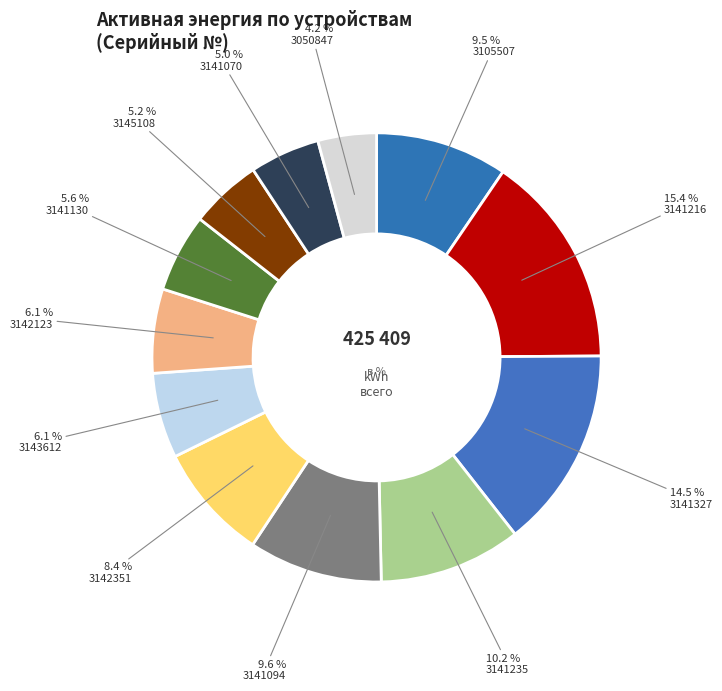

How many slices are in this pie chart?

12